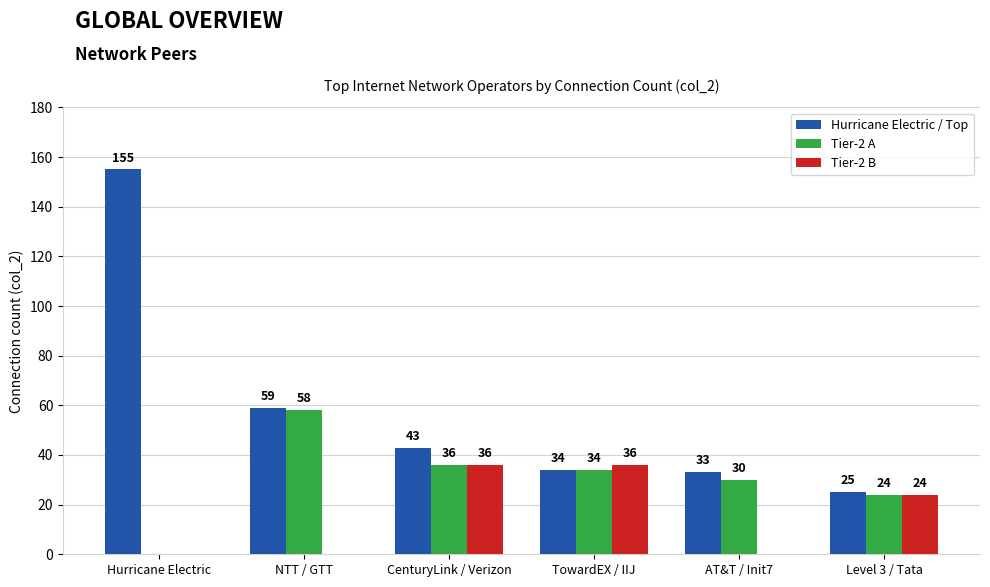

True or false: Hurricane Electric / Top has a value of 37 at Hurricane Electric.

False